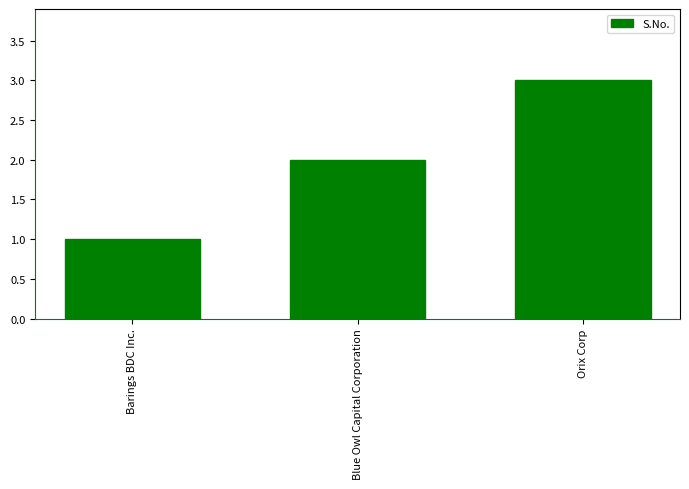

What is the difference between the maximum and minimum values?

2